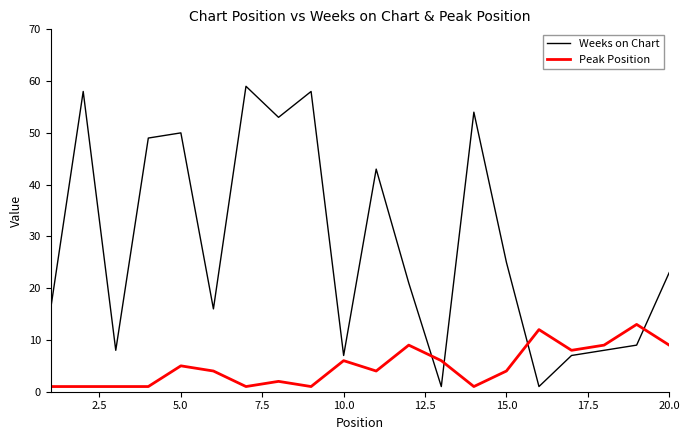

How many interior local valleys does the Weeks on Chart series have?

6